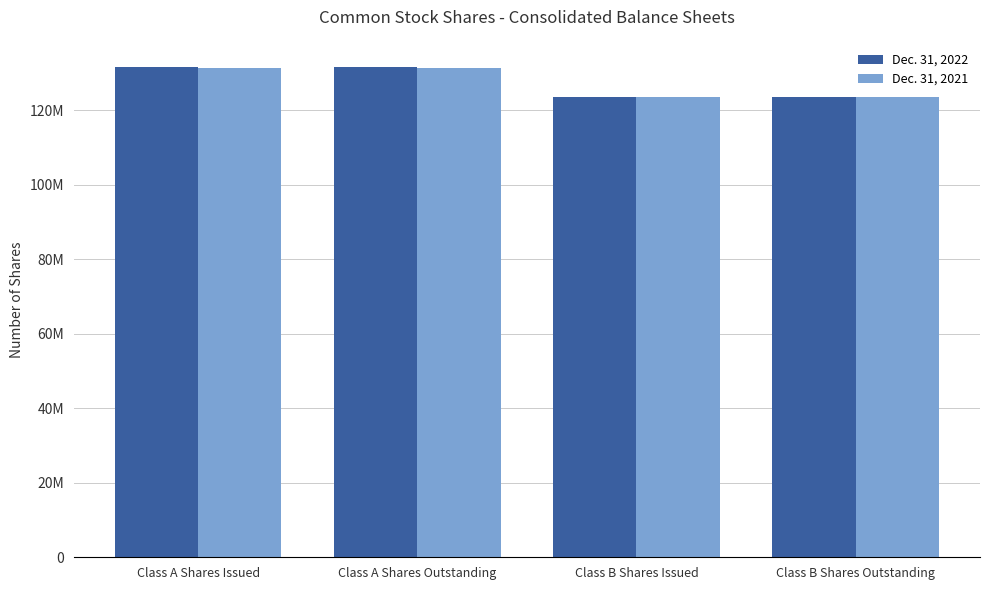

Which series changed the most between Class A Shares Outstanding and Class B Shares Outstanding?

Dec. 31, 2022